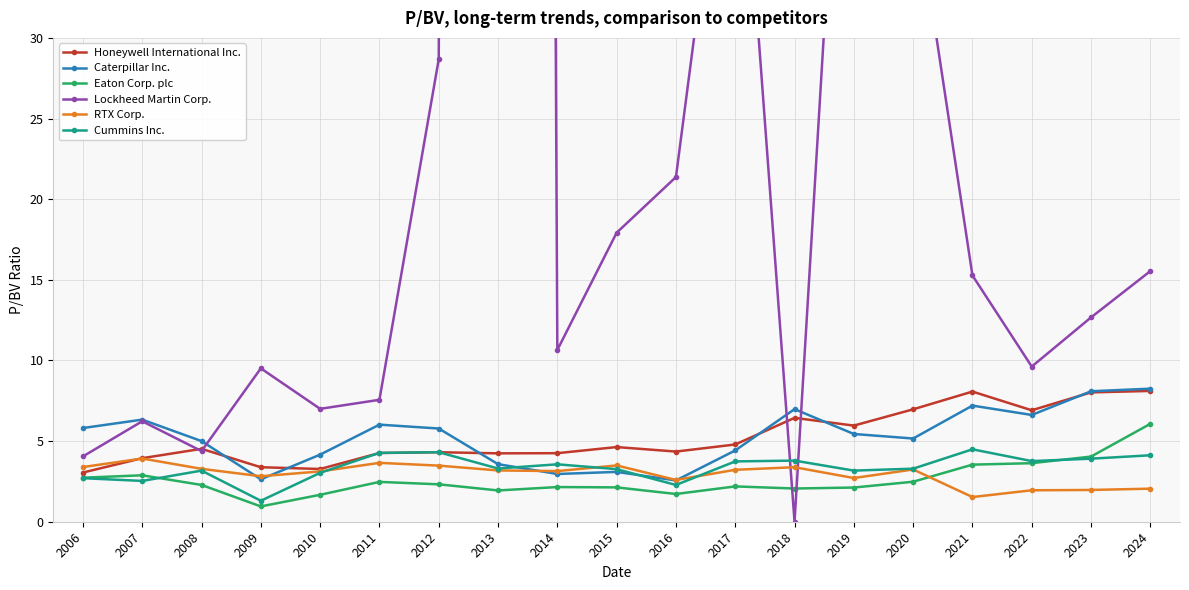

Which series has the largest total across all categories?

Lockheed Martin Corp.